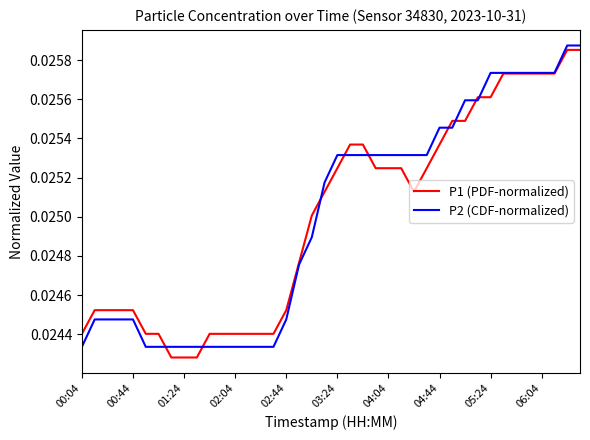

True or false: P1 (PDF-normalized) and P2 (CDF-normalized) cross at least once.

True